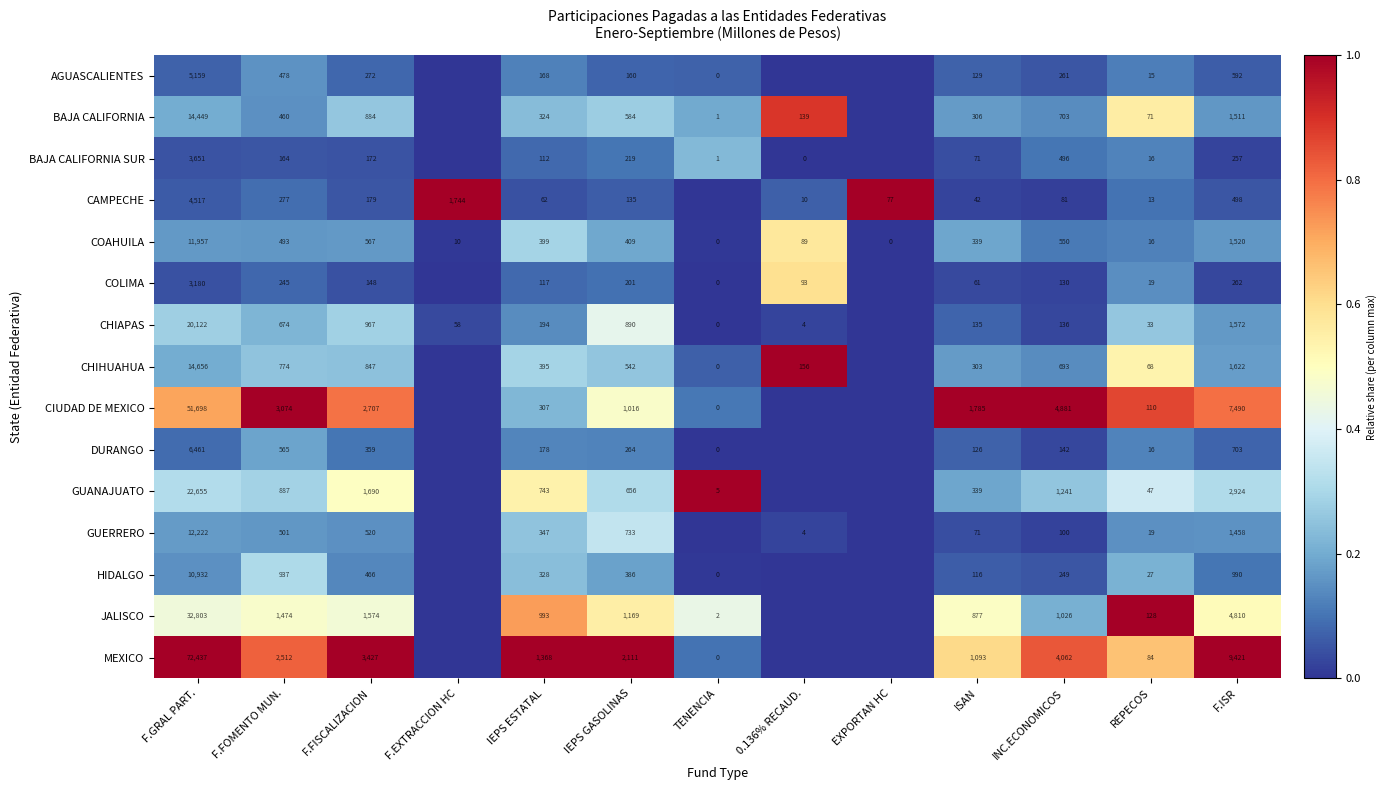

What is the sum of the AGUASCALIENTES values at ISAN and INC.ECONOMICOS?

390